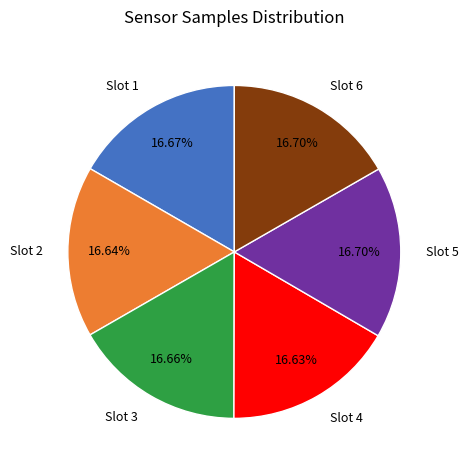

Is there a majority slice in this chart?

No